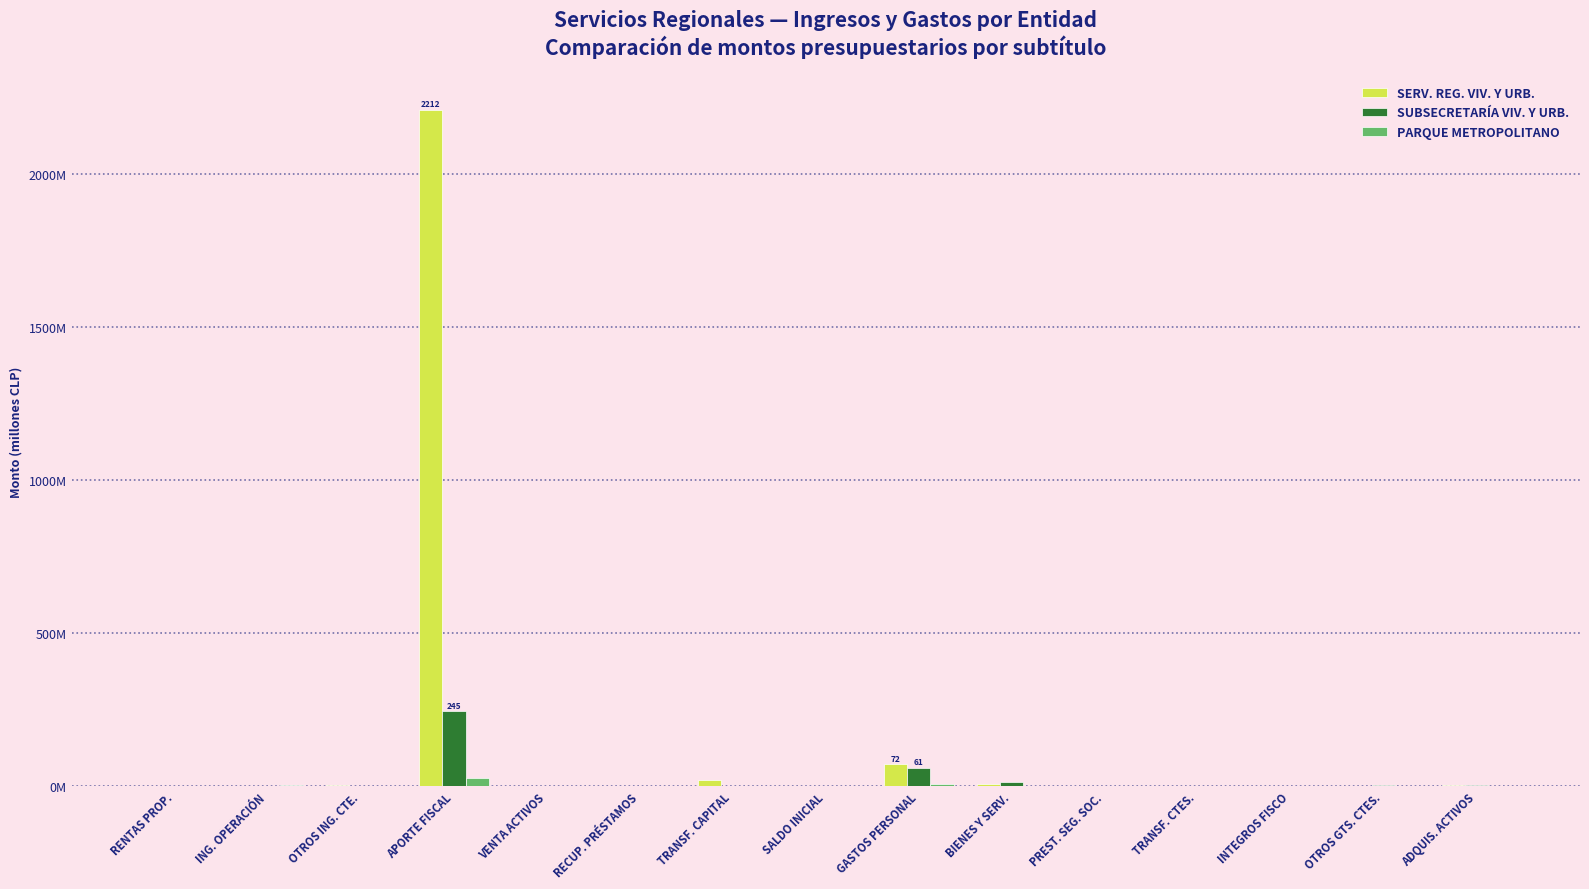

What are all the series names shown in the legend?

SERV. REG. VIV. Y URB., SUBSECRETARÍA VIV. Y URB., PARQUE METROPOLITANO